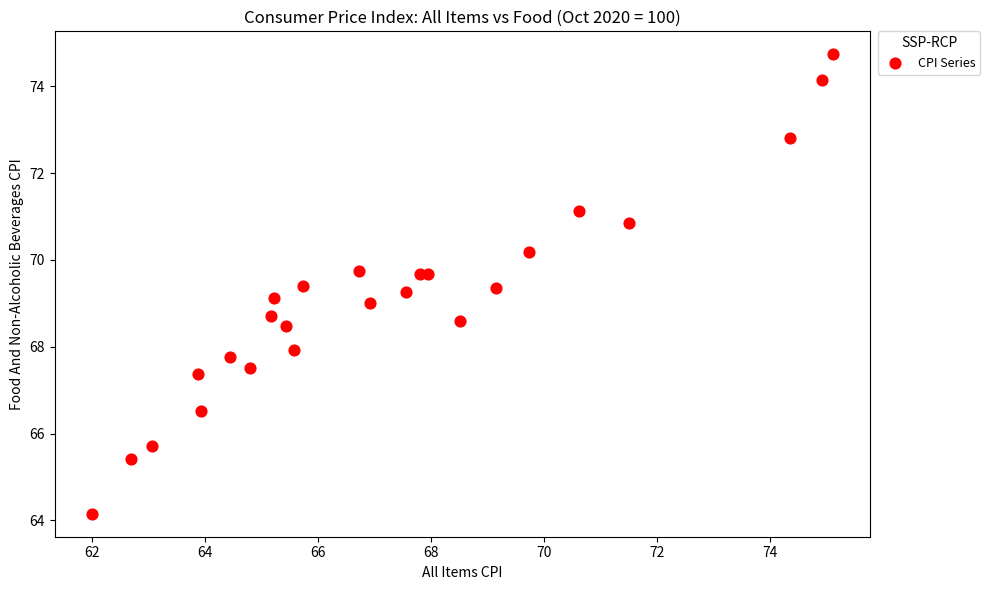

What is the range of Y values (max minus min)?

10.6